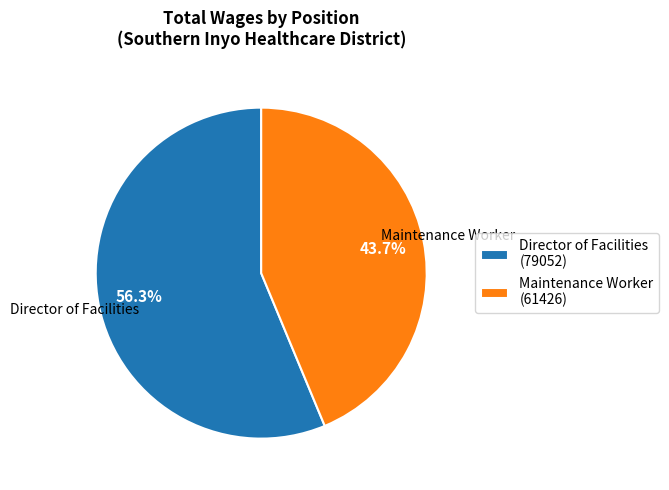

Which category has the biggest portion of the pie?

Director of Facilities